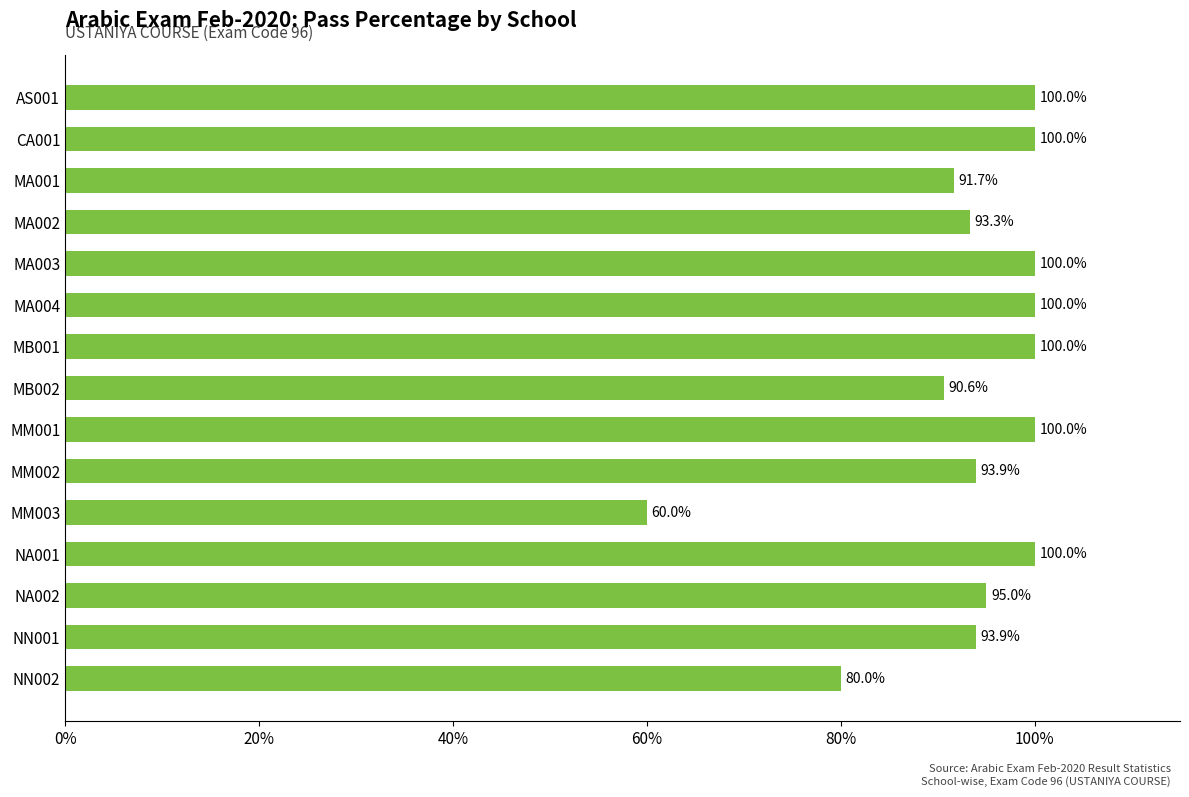

Reading top to bottom, list all the values displayed in this chart.

AS001=100.0	CA001=100.0	MA001=91.7	MA002=93.3	MA003=100.0	MA004=100.0	MB001=100.0	MB002=90.6	MM001=100.0	MM002=93.9	MM003=60.0	NA001=100.0	NA002=95.0	NN001=93.9	NN002=80.0